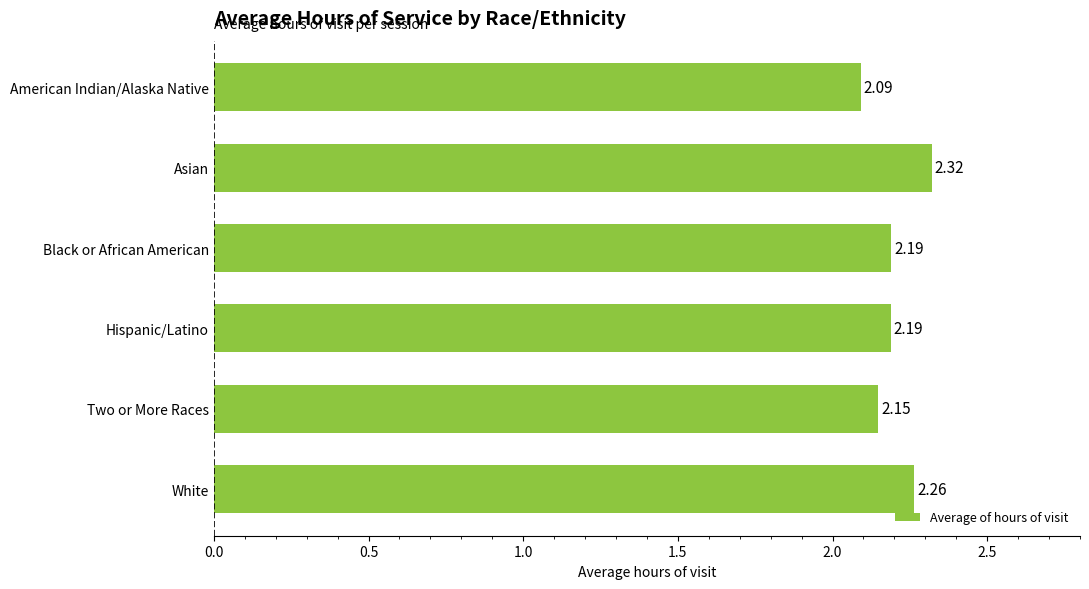

What is the ratio of the value at Hispanic/Latino to the value at White?

1.0